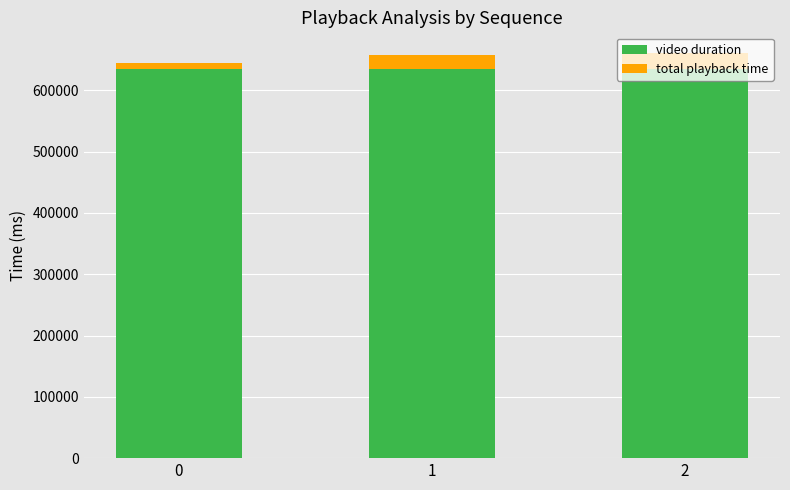

What is the lowest value of the video duration series?

634567